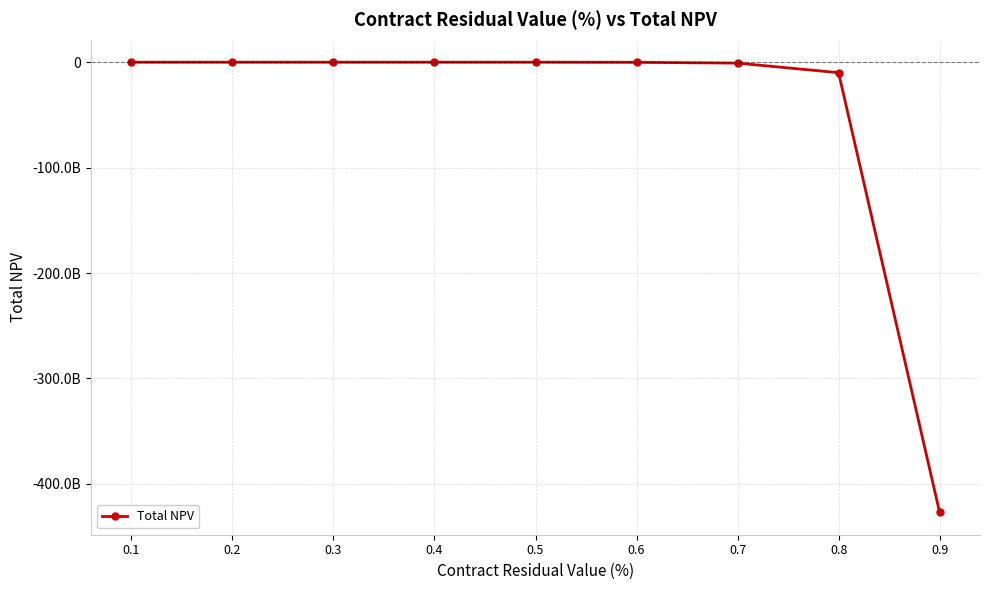

At which category does the chart reach its peak across all series?

0.4